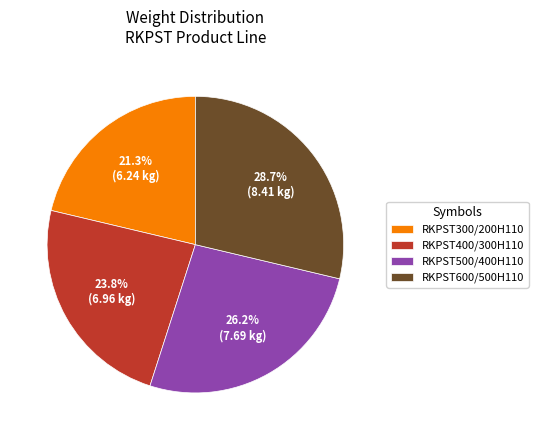

What portion of the pie excludes RKPST400/300H110?

76.2%